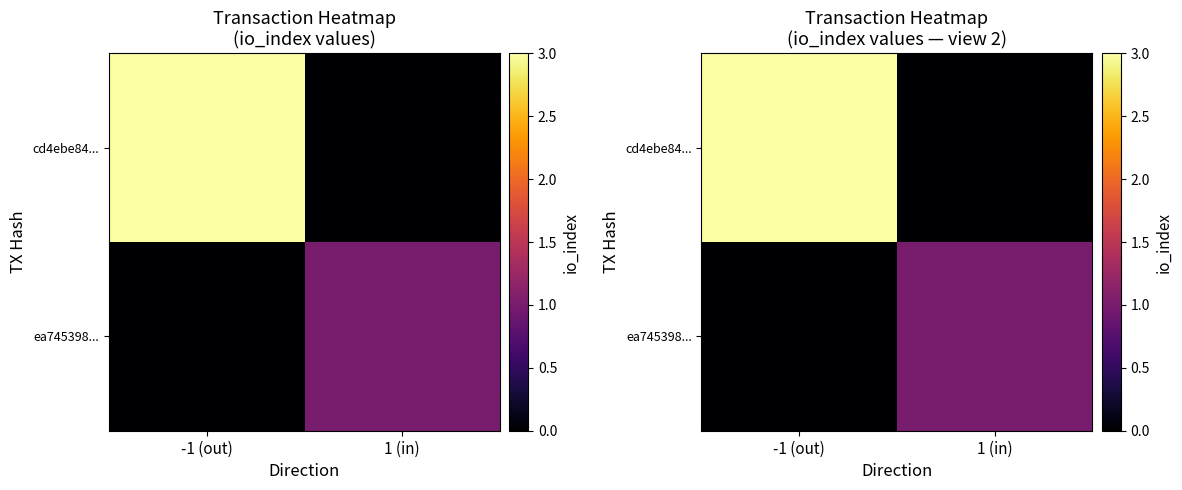

Rank the series at -1 (out) from lowest to highest value.

ea745398..., cd4ebe84...